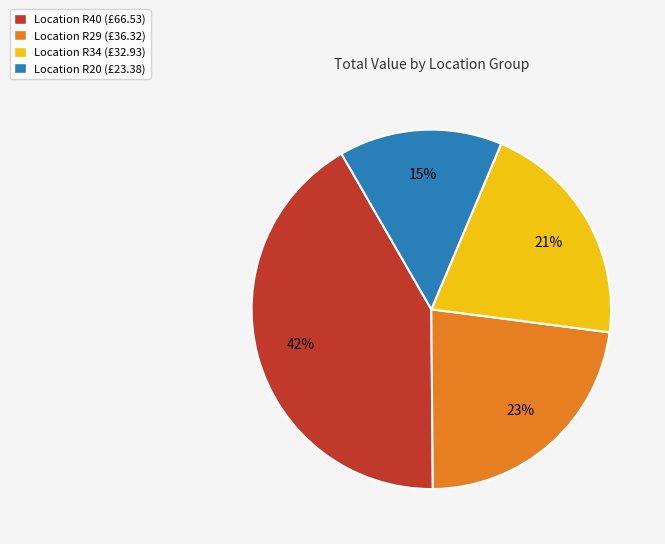

To the nearest percent, what percentage of the pie is Location R40 (£66.53)?

42%